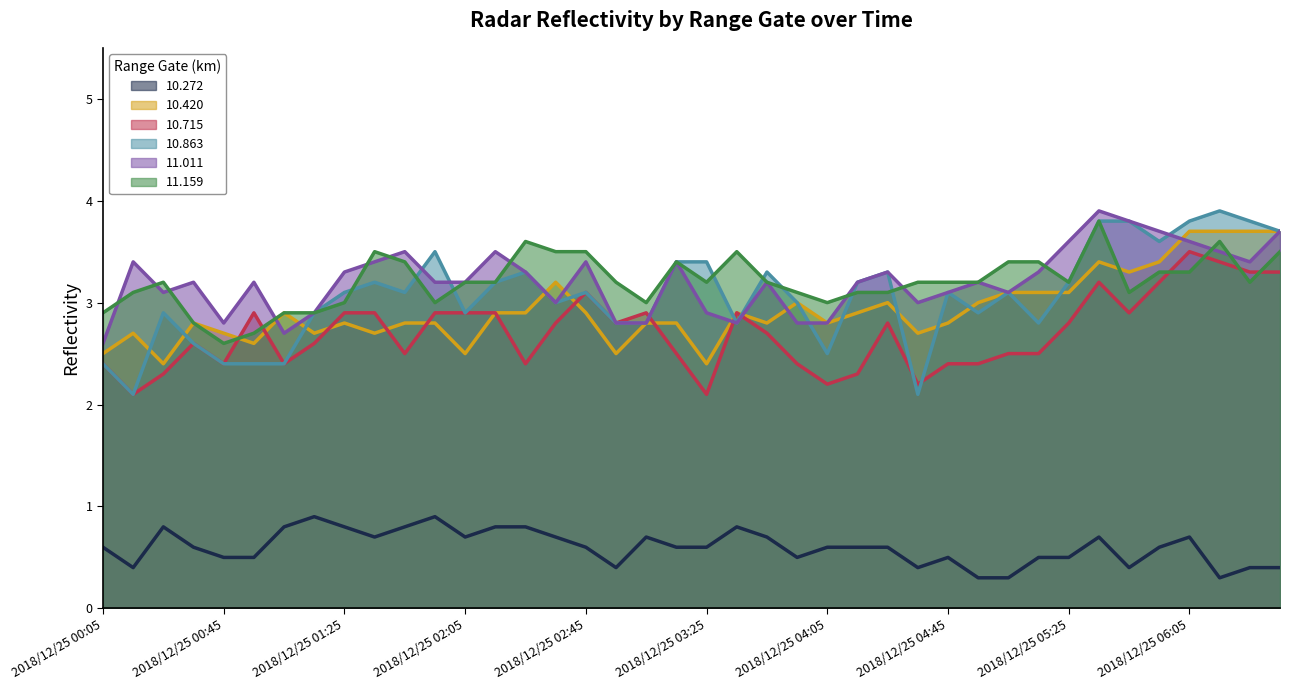

Reading left to right, transcribe all the data shown in this chart.

10.272: 2018/12/25 00:05=0.6	2018/12/25 00:15=0.4	2018/12/25 00:25=0.8	2018/12/25 00:35=0.6	2018/12/25 00:45=0.5	2018/12/25 00:55=0.5	2018/12/25 01:05=0.8	2018/12/25 01:15=0.9	2018/12/25 01:25=0.8	2018/12/25 01:35=0.7	2018/12/25 01:45=0.8	2018/12/25 01:55=0.9	2018/12/25 02:05=0.7	2018/12/25 02:15=0.8	2018/12/25 02:25=0.8	2018/12/25 02:35=0.7	2018/12/25 02:45=0.6	2018/12/25 02:55=0.4	2018/12/25 03:05=0.7	2018/12/25 03:15=0.6	2018/12/25 03:25=0.6	2018/12/25 03:35=0.8	2018/12/25 03:45=0.7	2018/12/25 03:55=0.5	2018/12/25 04:05=0.6	2018/12/25 04:15=0.6	2018/12/25 04:25=0.6	2018/12/25 04:35=0.4	2018/12/25 04:45=0.5	2018/12/25 04:55=0.3	2018/12/25 05:05=0.3	2018/12/25 05:15=0.5	2018/12/25 05:25=0.5	2018/12/25 05:35=0.7	2018/12/25 05:45=0.4	2018/12/25 05:55=0.6	2018/12/25 06:05=0.7	2018/12/25 06:15=0.3	2018/12/25 06:25=0.4	2018/12/25 06:35=0.4
10.420: 2018/12/25 00:05=2.5	2018/12/25 00:15=2.7	2018/12/25 00:25=2.4	2018/12/25 00:35=2.8	2018/12/25 00:45=2.7	2018/12/25 00:55=2.6	2018/12/25 01:05=2.9	2018/12/25 01:15=2.7	2018/12/25 01:25=2.8	2018/12/25 01:35=2.7	2018/12/25 01:45=2.8	2018/12/25 01:55=2.8	2018/12/25 02:05=2.5	2018/12/25 02:15=2.9	2018/12/25 02:25=2.9	2018/12/25 02:35=3.2	2018/12/25 02:45=2.9	2018/12/25 02:55=2.5	2018/12/25 03:05=2.8	2018/12/25 03:15=2.8	2018/12/25 03:25=2.4	2018/12/25 03:35=2.9	2018/12/25 03:45=2.8	2018/12/25 03:55=3.0	2018/12/25 04:05=2.8	2018/12/25 04:15=2.9	2018/12/25 04:25=3.0	2018/12/25 04:35=2.7	2018/12/25 04:45=2.8	2018/12/25 04:55=3.0	2018/12/25 05:05=3.1	2018/12/25 05:15=3.1	2018/12/25 05:25=3.1	2018/12/25 05:35=3.4	2018/12/25 05:45=3.3	2018/12/25 05:55=3.4	2018/12/25 06:05=3.7	2018/12/25 06:15=3.7	2018/12/25 06:25=3.7	2018/12/25 06:35=3.7
10.715: 2018/12/25 00:05=2.4	2018/12/25 00:15=2.1	2018/12/25 00:25=2.3	2018/12/25 00:35=2.6	2018/12/25 00:45=2.4	2018/12/25 00:55=2.9	2018/12/25 01:05=2.4	2018/12/25 01:15=2.6	2018/12/25 01:25=2.9	2018/12/25 01:35=2.9	2018/12/25 01:45=2.5	2018/12/25 01:55=2.9	2018/12/25 02:05=2.9	2018/12/25 02:15=2.9	2018/12/25 02:25=2.4	2018/12/25 02:35=2.8	2018/12/25 02:45=3.1	2018/12/25 02:55=2.8	2018/12/25 03:05=2.9	2018/12/25 03:15=2.5	2018/12/25 03:25=2.1	2018/12/25 03:35=2.9	2018/12/25 03:45=2.7	2018/12/25 03:55=2.4	2018/12/25 04:05=2.2	2018/12/25 04:15=2.3	2018/12/25 04:25=2.8	2018/12/25 04:35=2.2	2018/12/25 04:45=2.4	2018/12/25 04:55=2.4	2018/12/25 05:05=2.5	2018/12/25 05:15=2.5	2018/12/25 05:25=2.8	2018/12/25 05:35=3.2	2018/12/25 05:45=2.9	2018/12/25 05:55=3.2	2018/12/25 06:05=3.5	2018/12/25 06:15=3.4	2018/12/25 06:25=3.3	2018/12/25 06:35=3.3
10.863: 2018/12/25 00:05=2.4	2018/12/25 00:15=2.1	2018/12/25 00:25=2.9	2018/12/25 00:35=2.6	2018/12/25 00:45=2.4	2018/12/25 00:55=2.4	2018/12/25 01:05=2.4	2018/12/25 01:15=2.9	2018/12/25 01:25=3.1	2018/12/25 01:35=3.2	2018/12/25 01:45=3.1	2018/12/25 01:55=3.5	2018/12/25 02:05=2.9	2018/12/25 02:15=3.2	2018/12/25 02:25=3.3	2018/12/25 02:35=3.0	2018/12/25 02:45=3.1	2018/12/25 02:55=2.8	2018/12/25 03:05=2.8	2018/12/25 03:15=3.4	2018/12/25 03:25=3.4	2018/12/25 03:35=2.8	2018/12/25 03:45=3.3	2018/12/25 03:55=3.0	2018/12/25 04:05=2.5	2018/12/25 04:15=3.2	2018/12/25 04:25=3.3	2018/12/25 04:35=2.1	2018/12/25 04:45=3.1	2018/12/25 04:55=2.9	2018/12/25 05:05=3.1	2018/12/25 05:15=2.8	2018/12/25 05:25=3.2	2018/12/25 05:35=3.8	2018/12/25 05:45=3.8	2018/12/25 05:55=3.6	2018/12/25 06:05=3.8	2018/12/25 06:15=3.9	2018/12/25 06:25=3.8	2018/12/25 06:35=3.7
11.011: 2018/12/25 00:05=2.6	2018/12/25 00:15=3.4	2018/12/25 00:25=3.1	2018/12/25 00:35=3.2	2018/12/25 00:45=2.8	2018/12/25 00:55=3.2	2018/12/25 01:05=2.7	2018/12/25 01:15=2.9	2018/12/25 01:25=3.3	2018/12/25 01:35=3.4	2018/12/25 01:45=3.5	2018/12/25 01:55=3.2	2018/12/25 02:05=3.2	2018/12/25 02:15=3.5	2018/12/25 02:25=3.3	2018/12/25 02:35=3.0	2018/12/25 02:45=3.4	2018/12/25 02:55=2.8	2018/12/25 03:05=2.8	2018/12/25 03:15=3.4	2018/12/25 03:25=2.9	2018/12/25 03:35=2.8	2018/12/25 03:45=3.2	2018/12/25 03:55=2.8	2018/12/25 04:05=2.8	2018/12/25 04:15=3.2	2018/12/25 04:25=3.3	2018/12/25 04:35=3.0	2018/12/25 04:45=3.1	2018/12/25 04:55=3.2	2018/12/25 05:05=3.1	2018/12/25 05:15=3.3	2018/12/25 05:25=3.6	2018/12/25 05:35=3.9	2018/12/25 05:45=3.8	2018/12/25 05:55=3.7	2018/12/25 06:05=3.6	2018/12/25 06:15=3.5	2018/12/25 06:25=3.4	2018/12/25 06:35=3.7
11.159: 2018/12/25 00:05=2.9	2018/12/25 00:15=3.1	2018/12/25 00:25=3.2	2018/12/25 00:35=2.8	2018/12/25 00:45=2.6	2018/12/25 00:55=2.7	2018/12/25 01:05=2.9	2018/12/25 01:15=2.9	2018/12/25 01:25=3.0	2018/12/25 01:35=3.5	2018/12/25 01:45=3.4	2018/12/25 01:55=3.0	2018/12/25 02:05=3.2	2018/12/25 02:15=3.2	2018/12/25 02:25=3.6	2018/12/25 02:35=3.5	2018/12/25 02:45=3.5	2018/12/25 02:55=3.2	2018/12/25 03:05=3.0	2018/12/25 03:15=3.4	2018/12/25 03:25=3.2	2018/12/25 03:35=3.5	2018/12/25 03:45=3.2	2018/12/25 03:55=3.1	2018/12/25 04:05=3.0	2018/12/25 04:15=3.1	2018/12/25 04:25=3.1	2018/12/25 04:35=3.2	2018/12/25 04:45=3.2	2018/12/25 04:55=3.2	2018/12/25 05:05=3.4	2018/12/25 05:15=3.4	2018/12/25 05:25=3.2	2018/12/25 05:35=3.8	2018/12/25 05:45=3.1	2018/12/25 05:55=3.3	2018/12/25 06:05=3.3	2018/12/25 06:15=3.6	2018/12/25 06:25=3.2	2018/12/25 06:35=3.5